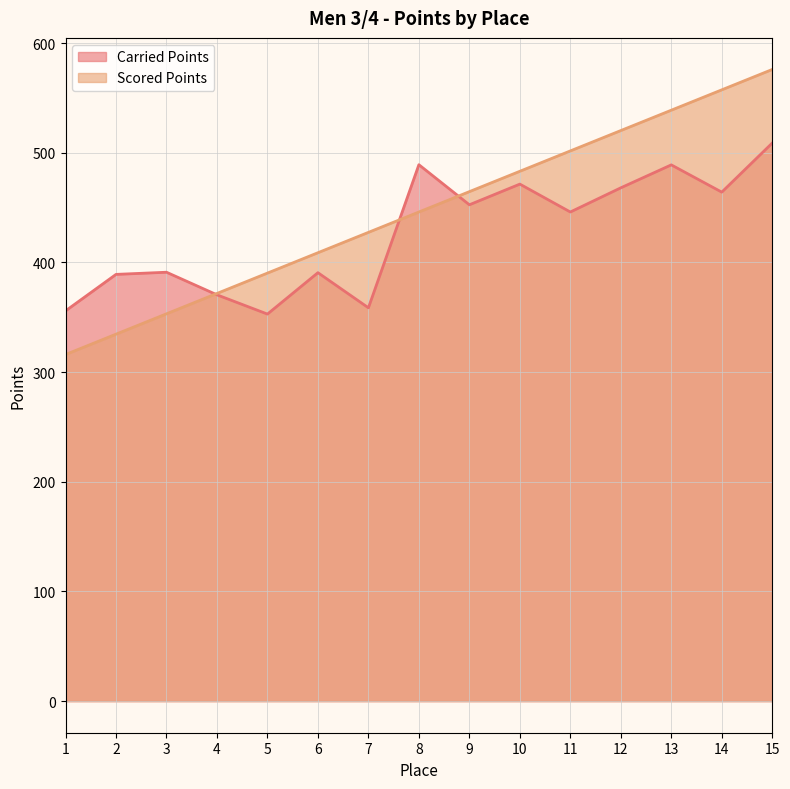

What are all the series names shown in the legend?

Carried Points, Scored Points